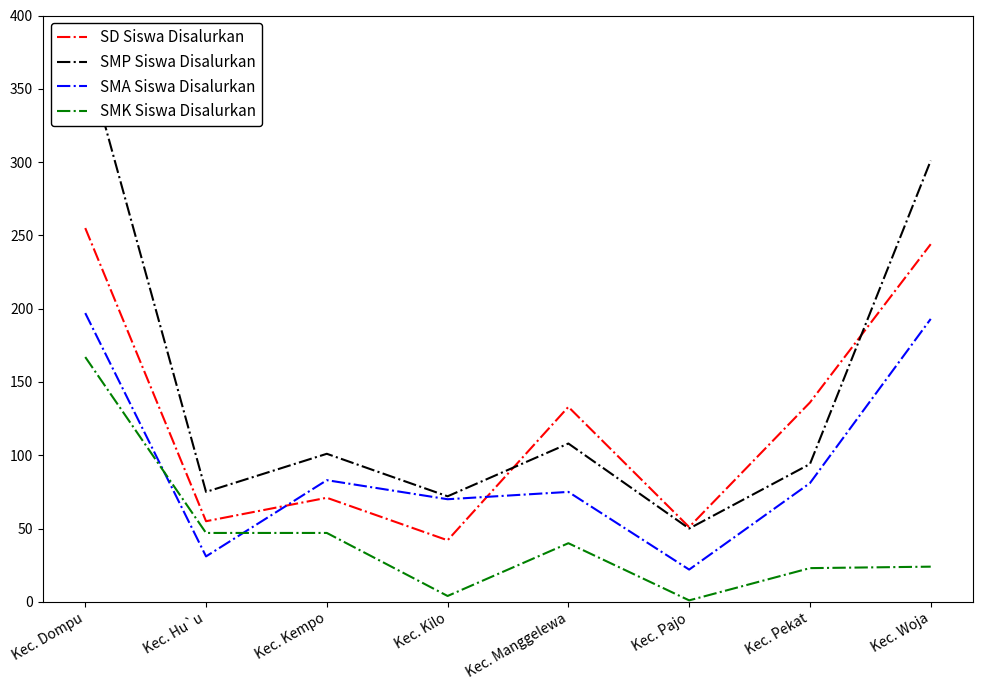

What is the difference between the SD Siswa Disalurkan values at Kec. Manggelewa and Kec. Kempo?

62